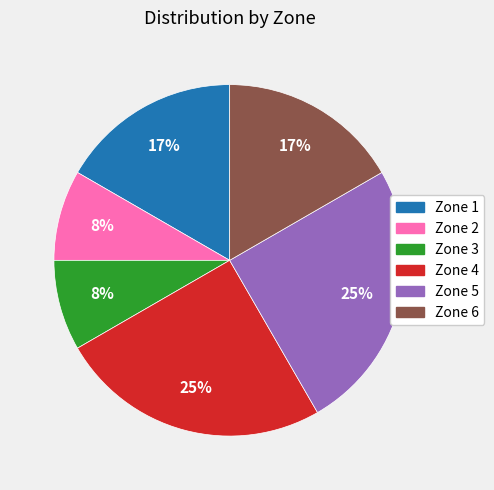

True or false: Zone 4 accounts for 32% of the total.

False